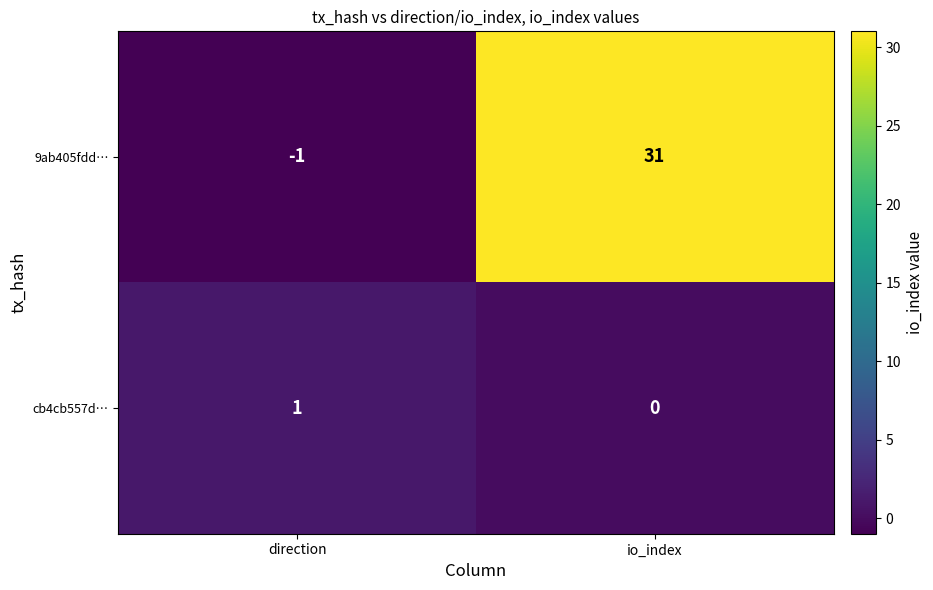

Which category has the lowest value in the 9ab405fdd… series?

direction